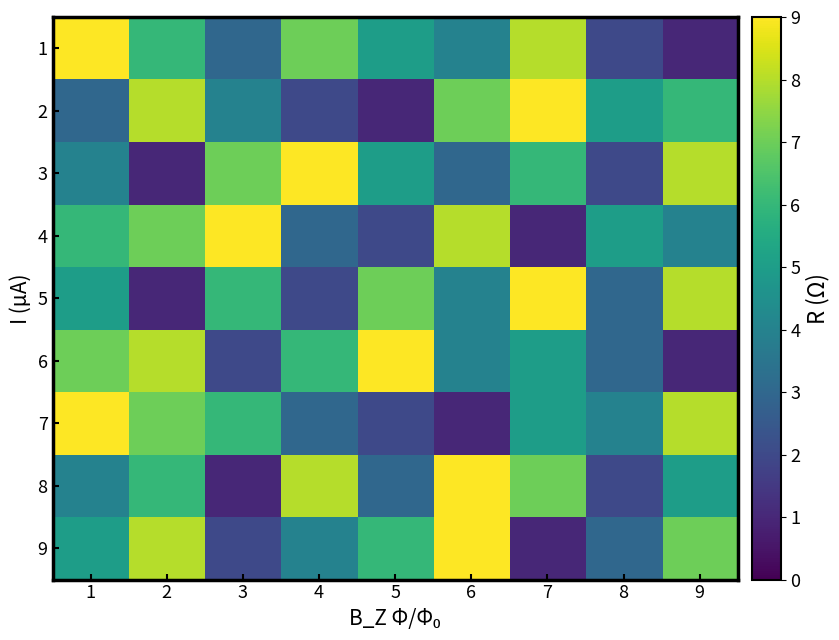

Count the number of data series in this chart.

9